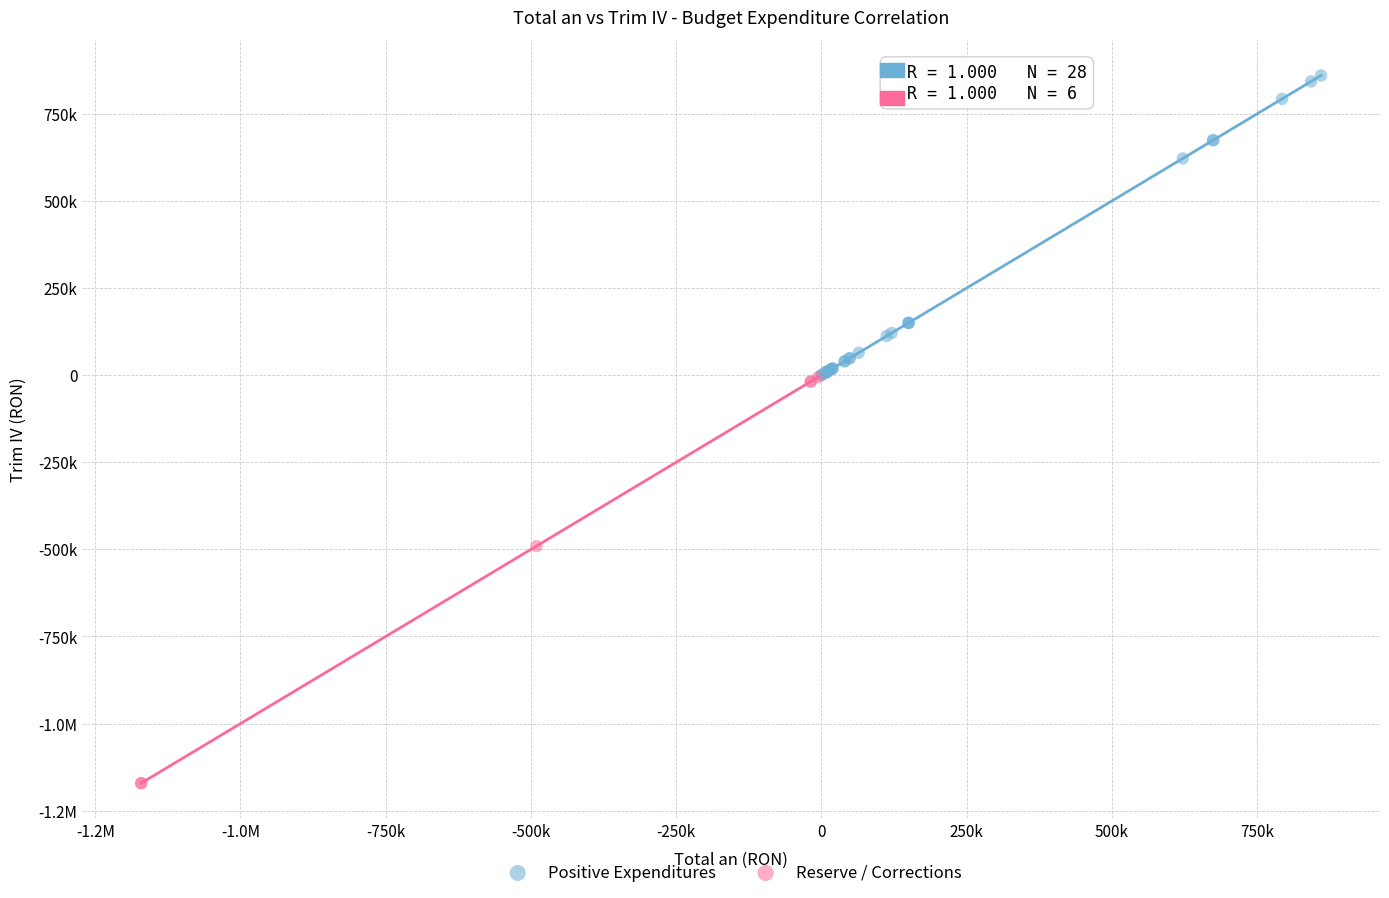

What are all the series names shown in the legend?

Positive Expenditures, Reserve / Corrections